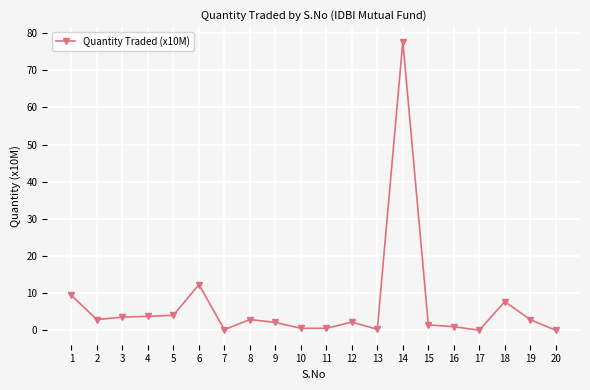

True or false: the data has more than 0 interior local peaks.

True